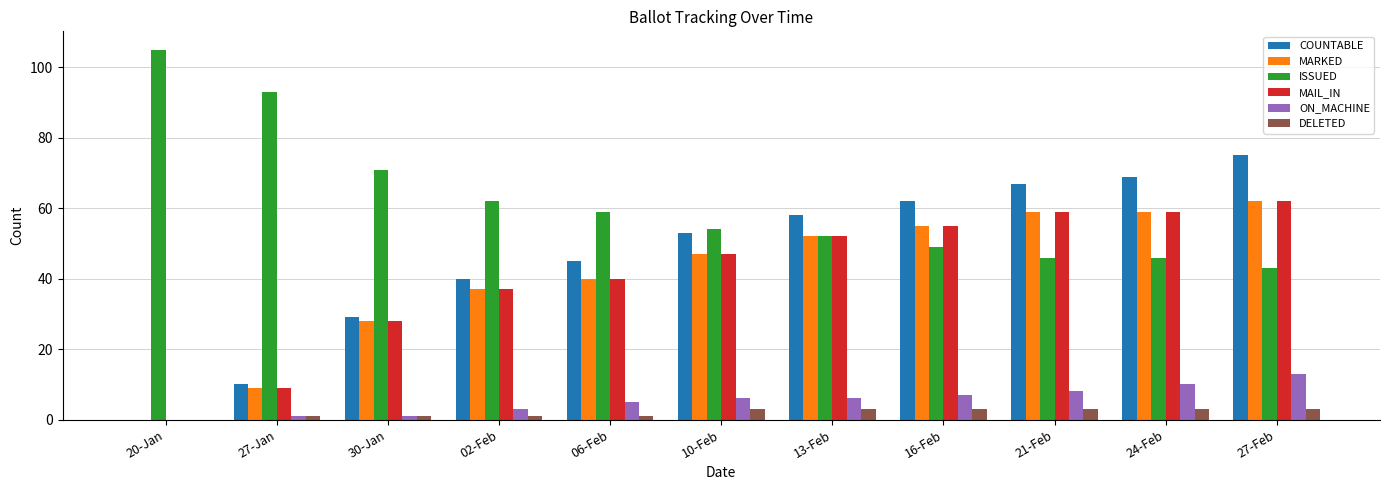

Reading left to right, transcribe all the data shown in this chart.

COUNTABLE: 20-Jan=0	27-Jan=10	30-Jan=29	02-Feb=40	06-Feb=45	10-Feb=53	13-Feb=58	16-Feb=62	21-Feb=67	24-Feb=69	27-Feb=75
MARKED: 20-Jan=0	27-Jan=9	30-Jan=28	02-Feb=37	06-Feb=40	10-Feb=47	13-Feb=52	16-Feb=55	21-Feb=59	24-Feb=59	27-Feb=62
ISSUED: 20-Jan=105	27-Jan=93	30-Jan=71	02-Feb=62	06-Feb=59	10-Feb=54	13-Feb=52	16-Feb=49	21-Feb=46	24-Feb=46	27-Feb=43
MAIL_IN: 20-Jan=0	27-Jan=9	30-Jan=28	02-Feb=37	06-Feb=40	10-Feb=47	13-Feb=52	16-Feb=55	21-Feb=59	24-Feb=59	27-Feb=62
ON_MACHINE: 20-Jan=0	27-Jan=1	30-Jan=1	02-Feb=3	06-Feb=5	10-Feb=6	13-Feb=6	16-Feb=7	21-Feb=8	24-Feb=10	27-Feb=13
DELETED: 20-Jan=0	27-Jan=1	30-Jan=1	02-Feb=1	06-Feb=1	10-Feb=3	13-Feb=3	16-Feb=3	21-Feb=3	24-Feb=3	27-Feb=3